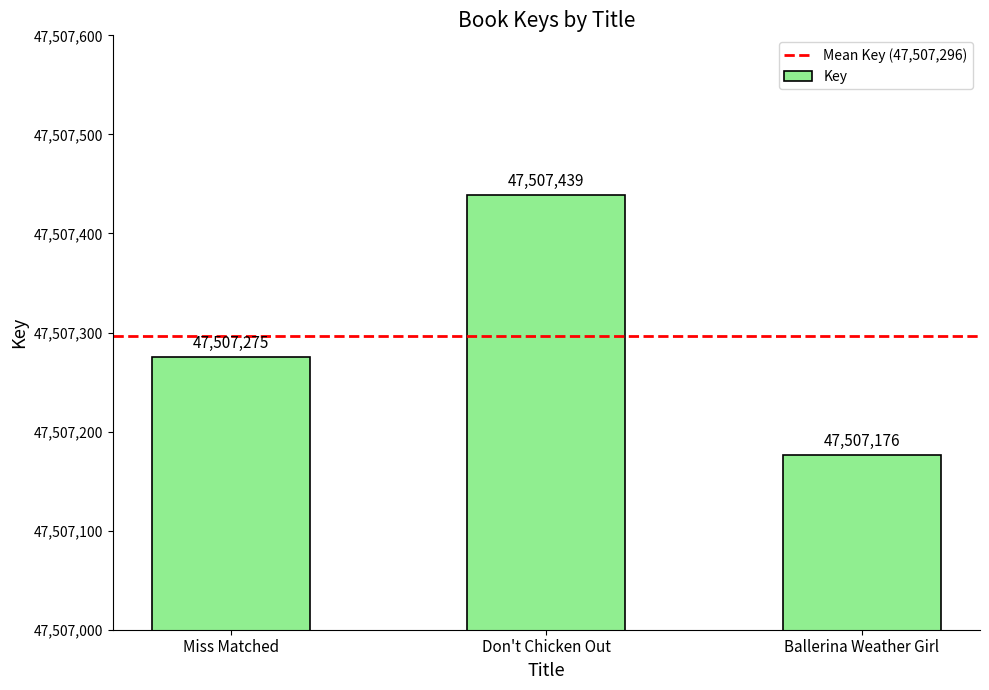

Read the value at Ballerina Weather Girl.

47507176